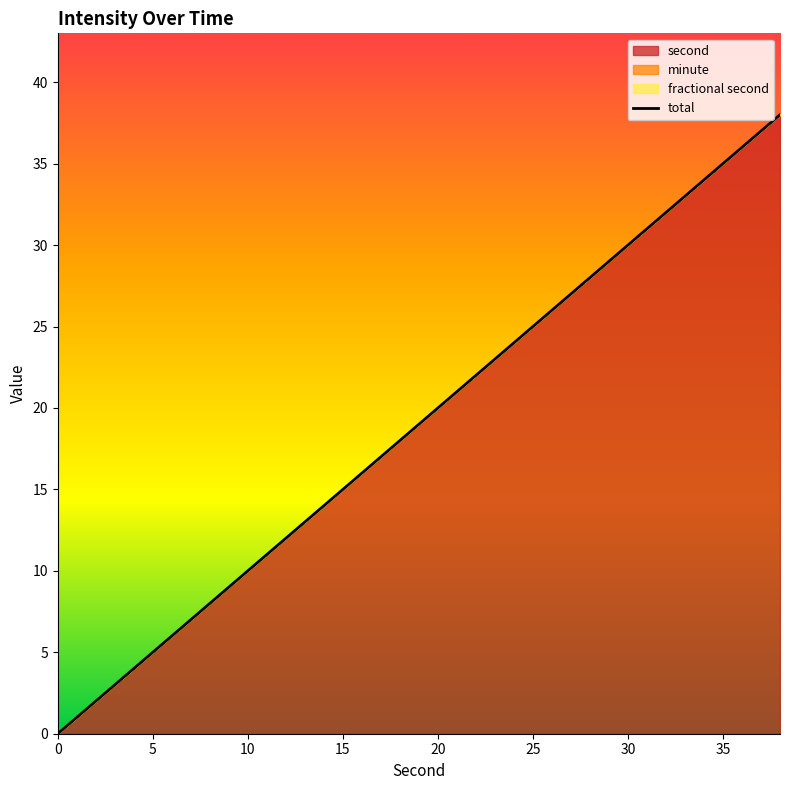

What is the maximum value shown in the chart?

38